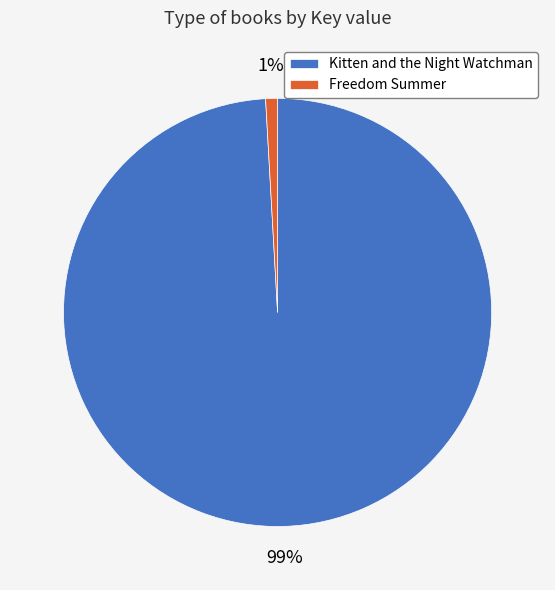

How many segments does this pie chart have?

2